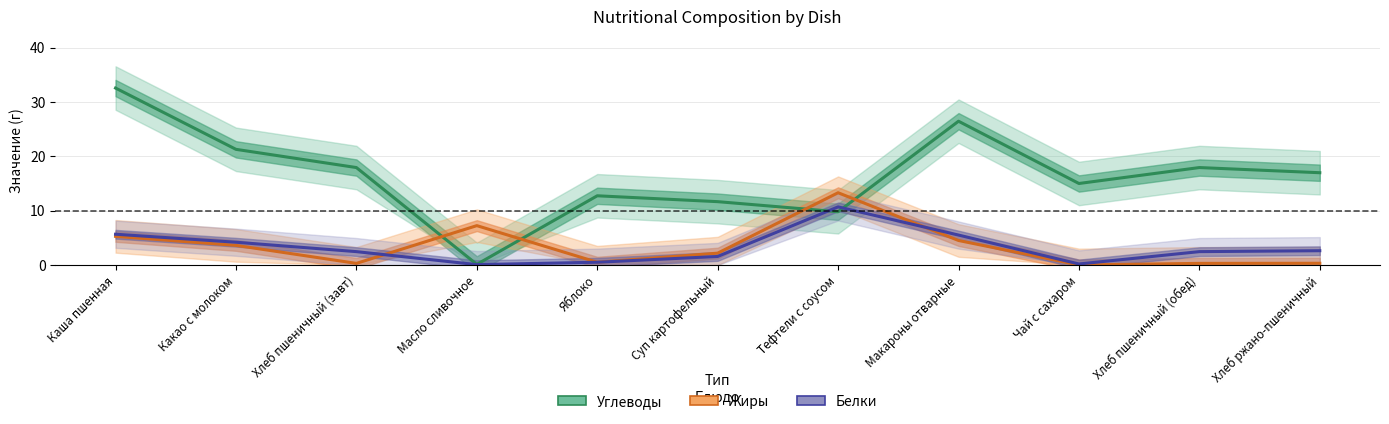

Which series ends up on top after the final intersection of Белки and Жиры?

Белки